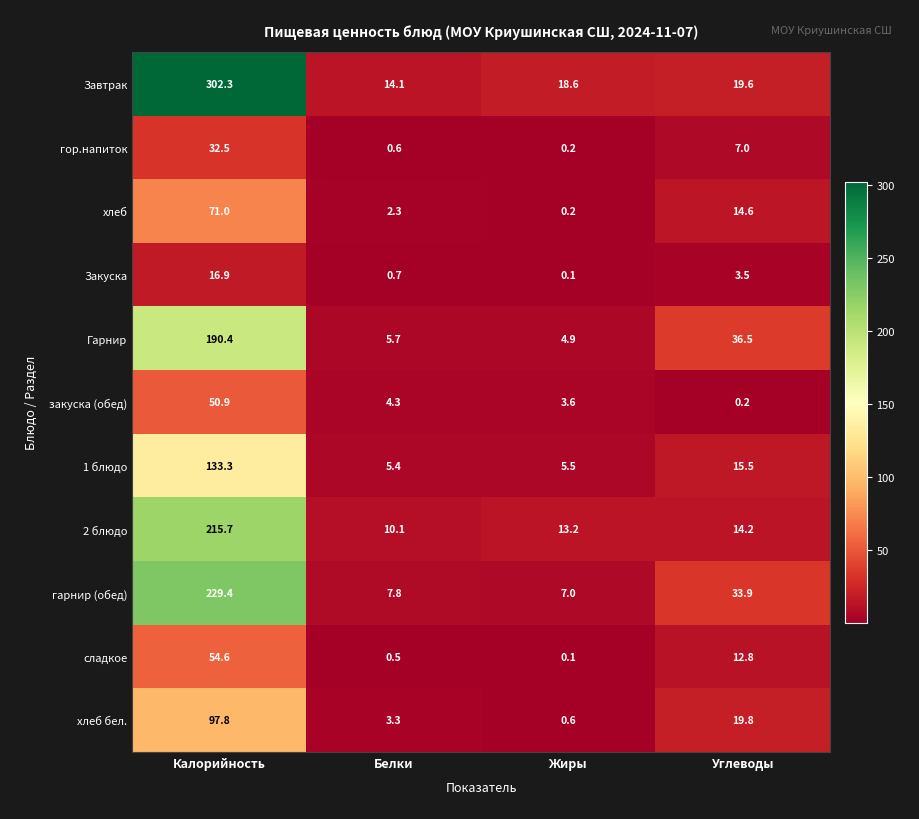

At which category is the sum across all series the highest?

Калорийность